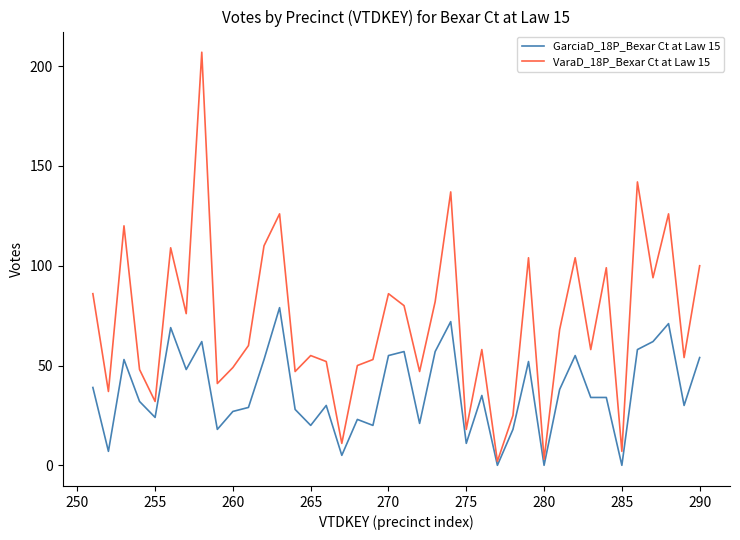

What are all the series names shown in the legend?

GarciaD_18P_Bexar Ct at Law 15, VaraD_18P_Bexar Ct at Law 15